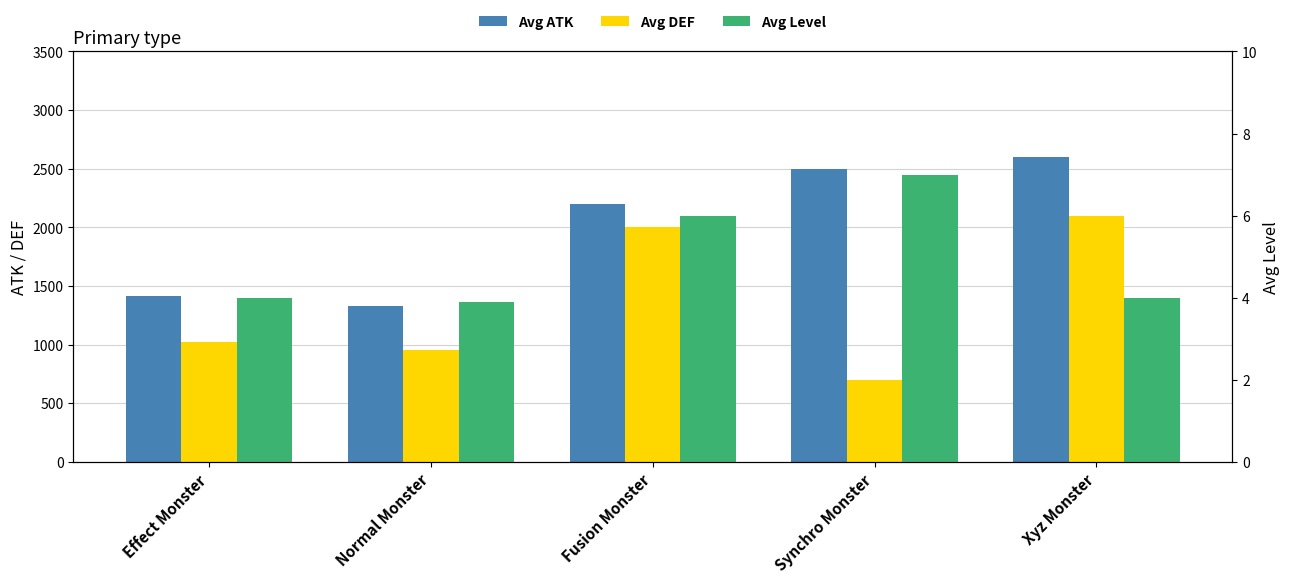

Reading left to right, what are all the values shown in this chart?

Avg ATK: Effect Monster=1417.0	Normal Monster=1325.0	Fusion Monster=2200.0	Synchro Monster=2500.0	Xyz Monster=2600.0
Avg DEF: Effect Monster=1023.0	Normal Monster=950.0	Fusion Monster=2000.0	Synchro Monster=700.0	Xyz Monster=2100.0
Avg Level: Effect Monster=4.0	Normal Monster=3.9	Fusion Monster=6.0	Synchro Monster=7.0	Xyz Monster=4.0